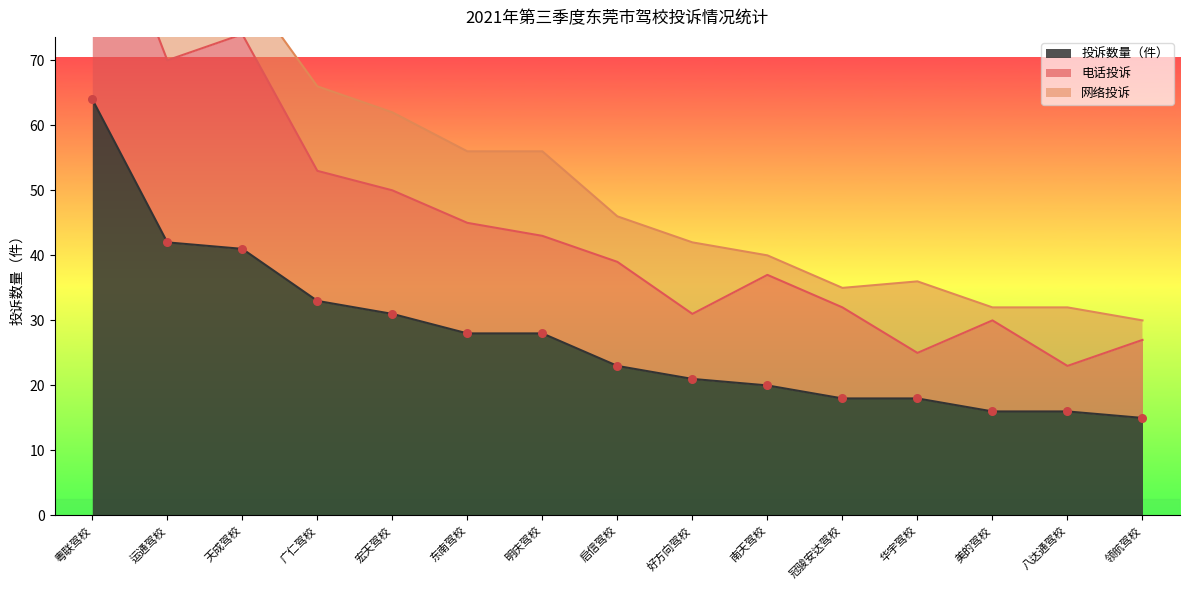

Which series contains the highest Y value?

投诉数量（件）